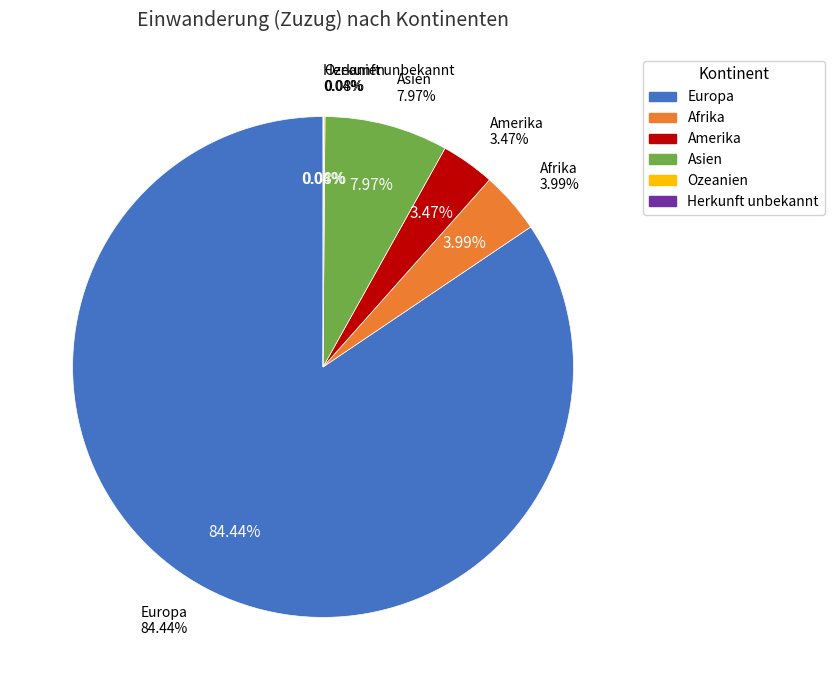

Which category has the biggest portion of the pie?

Europa